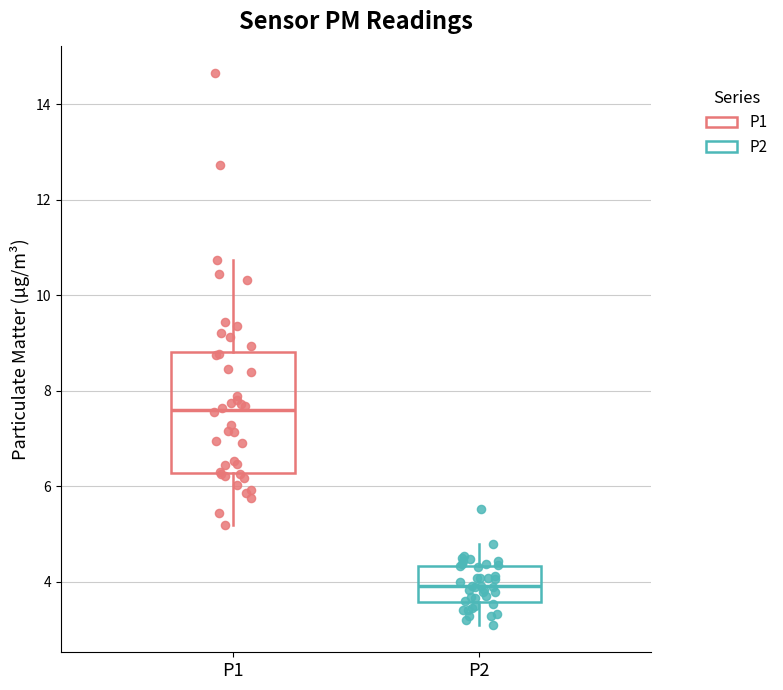

Which box's median line is the lowest?

P2